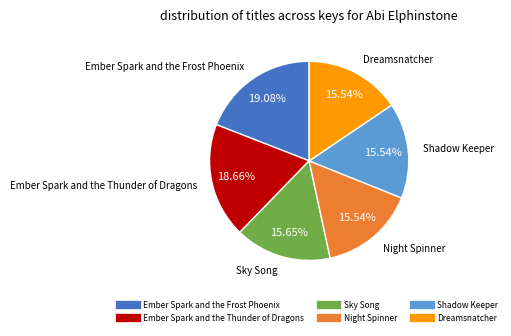

To the nearest percent, what is the difference between the largest and smallest slice percentages?

4%